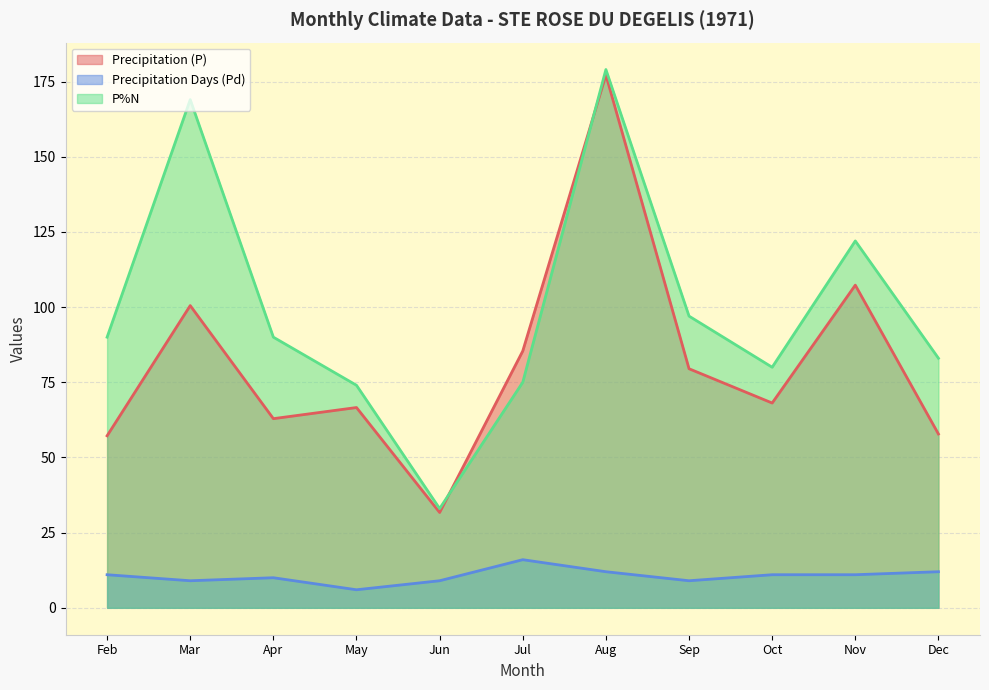

Count the number of categories in the chart.

11